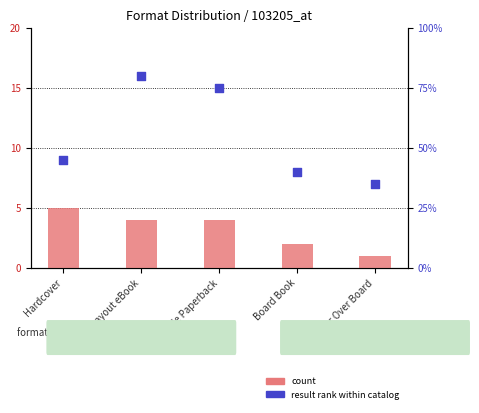

Which series reaches the maximum Y coordinate?

result rank within catalog